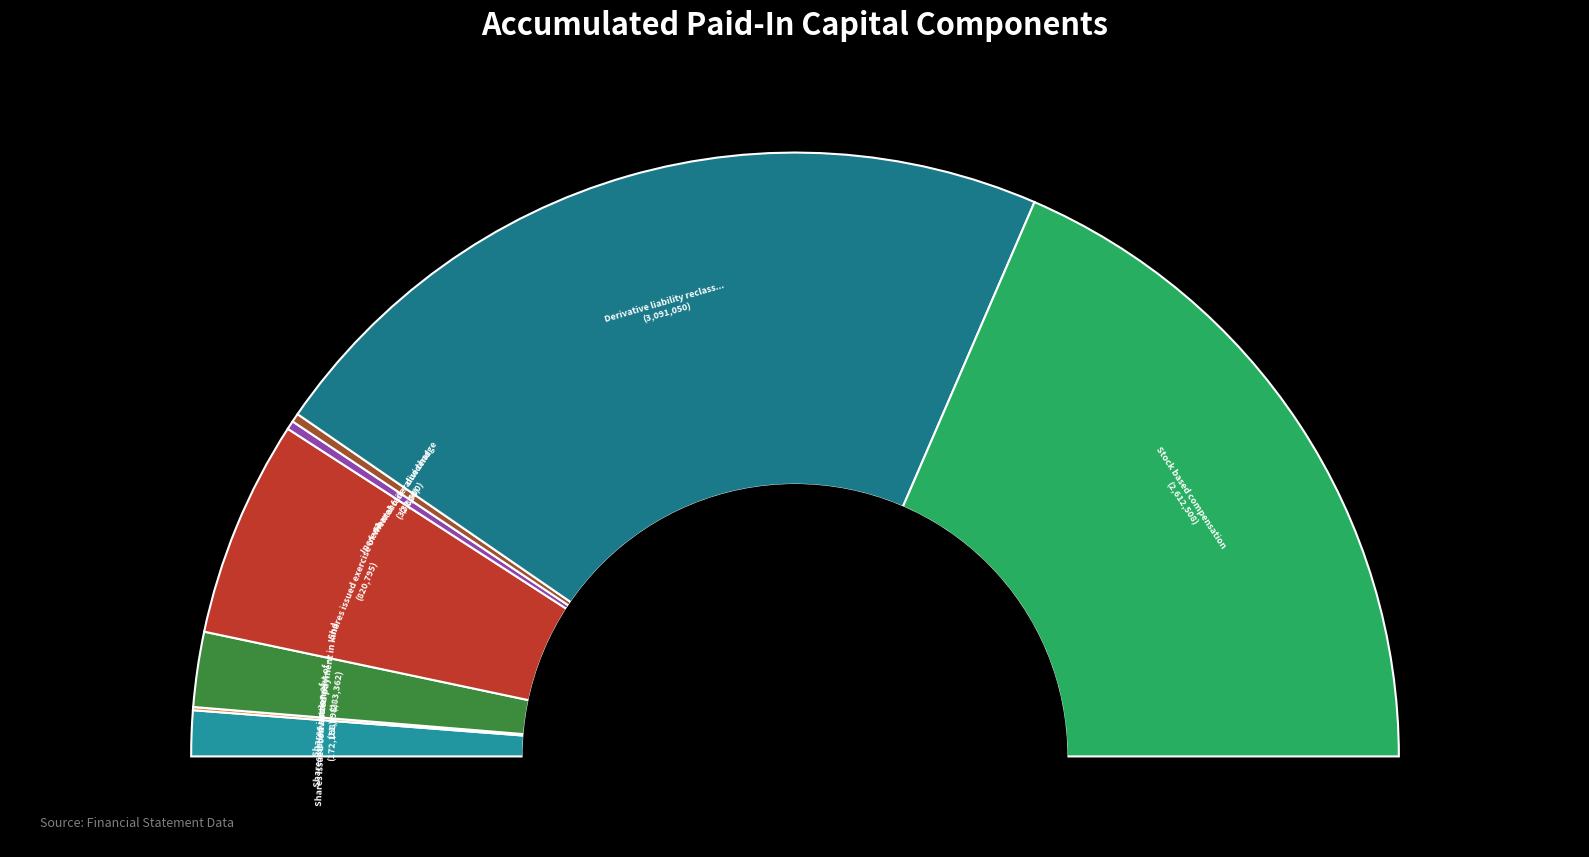

Which slice is the largest?

Derivative liability reclassifications